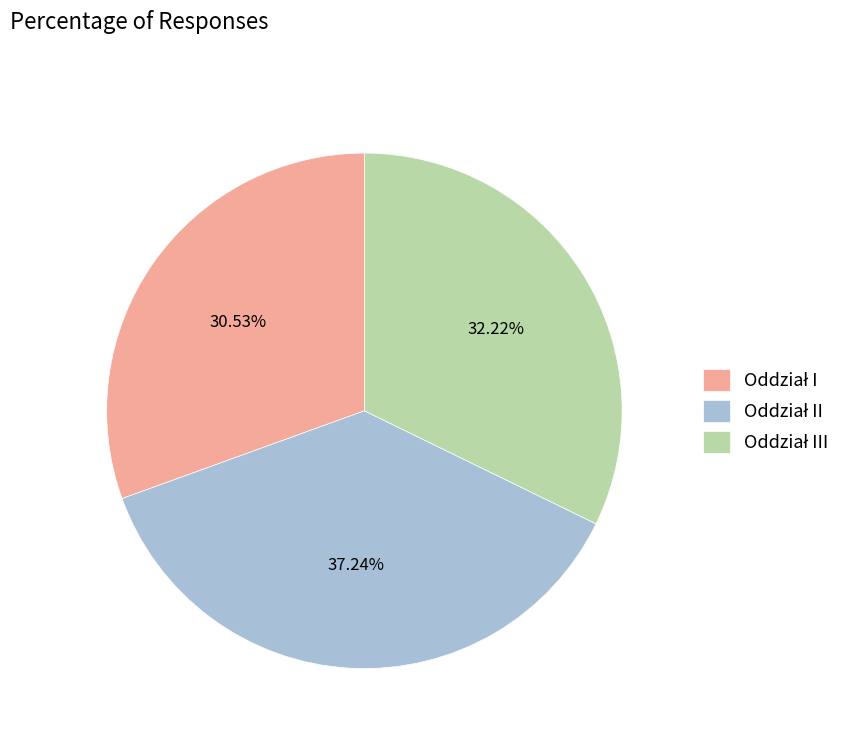

Is there any slice that represents more than half of the pie?

No